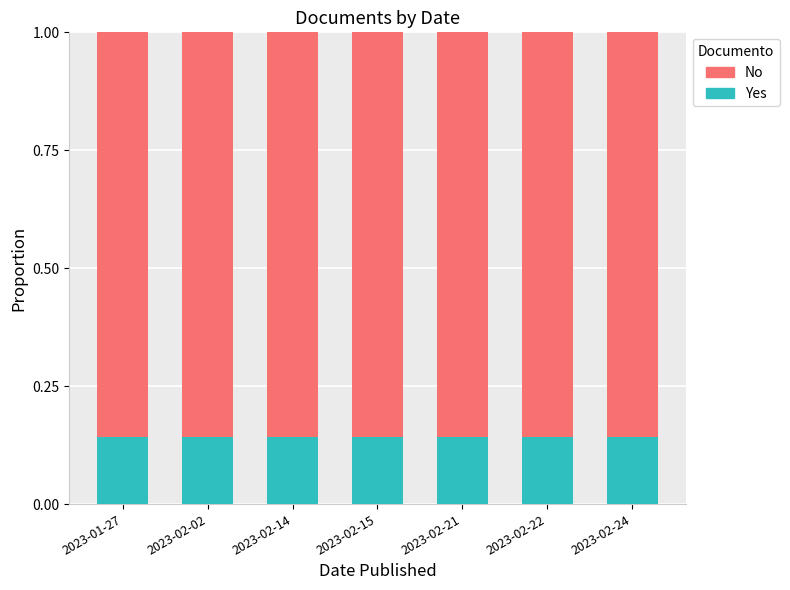

What is the total value across all series at 2023-01-27?

1.0